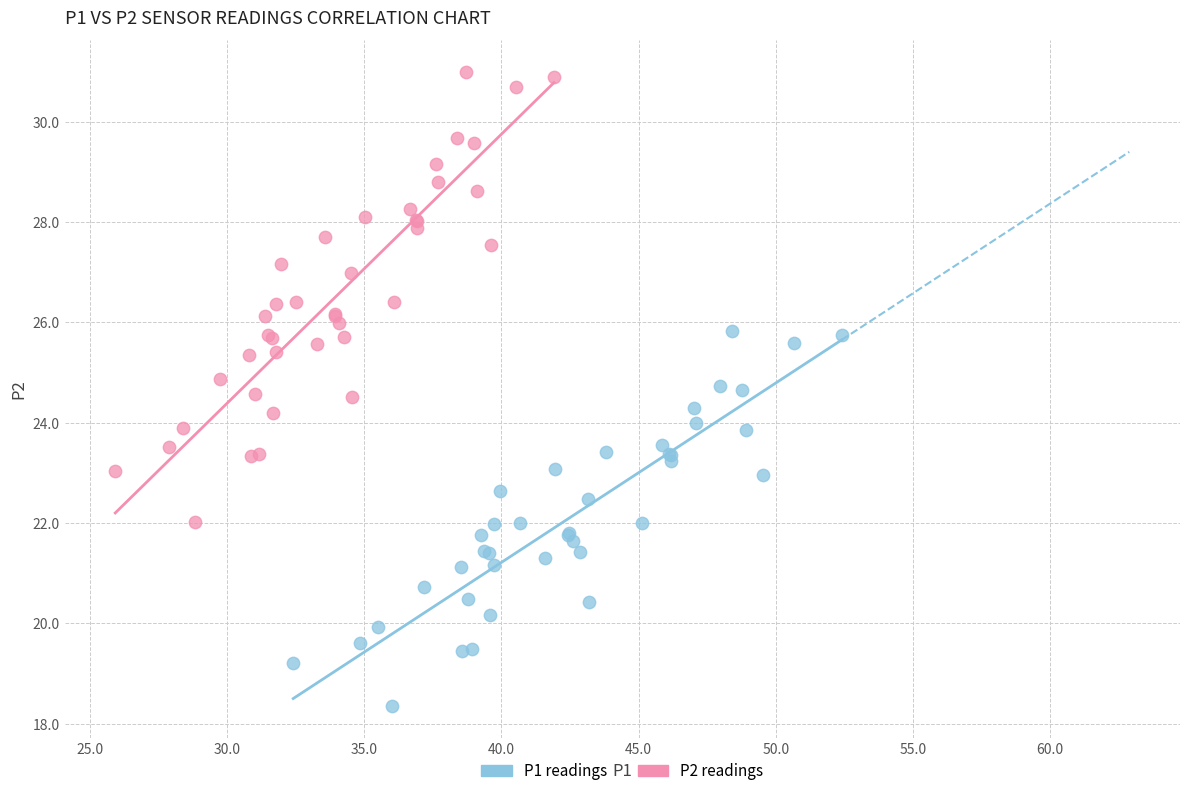

What are all the series names shown in the legend?

P1 readings, P2 readings